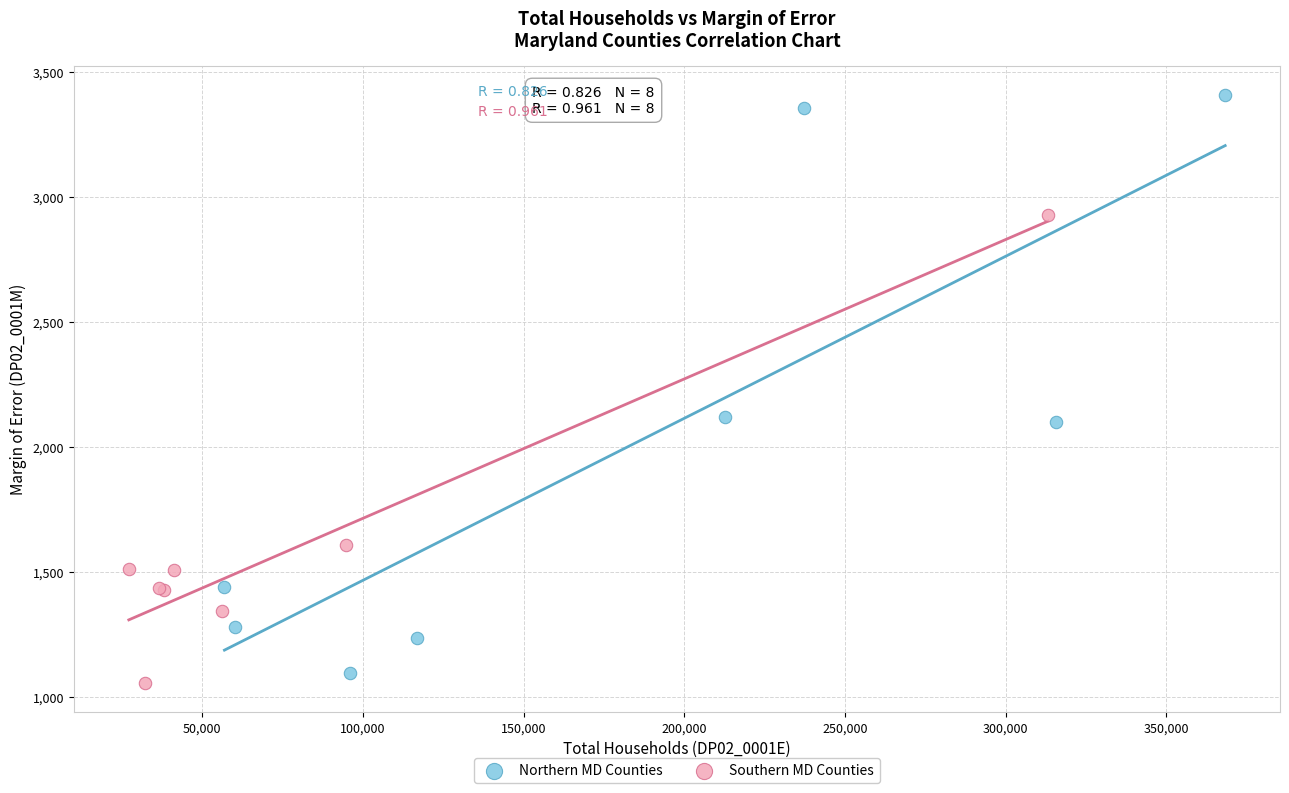

Which series reaches the minimum Y coordinate?

Southern MD Counties